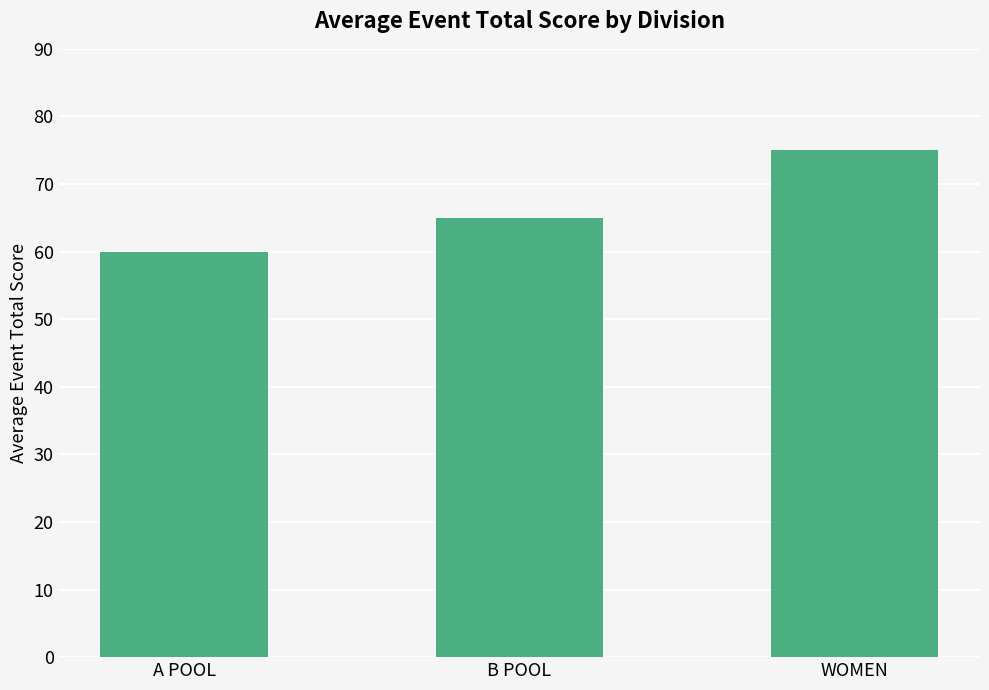

Reading left to right, list all the values displayed in this chart.

A POOL=60	B POOL=65	WOMEN=75